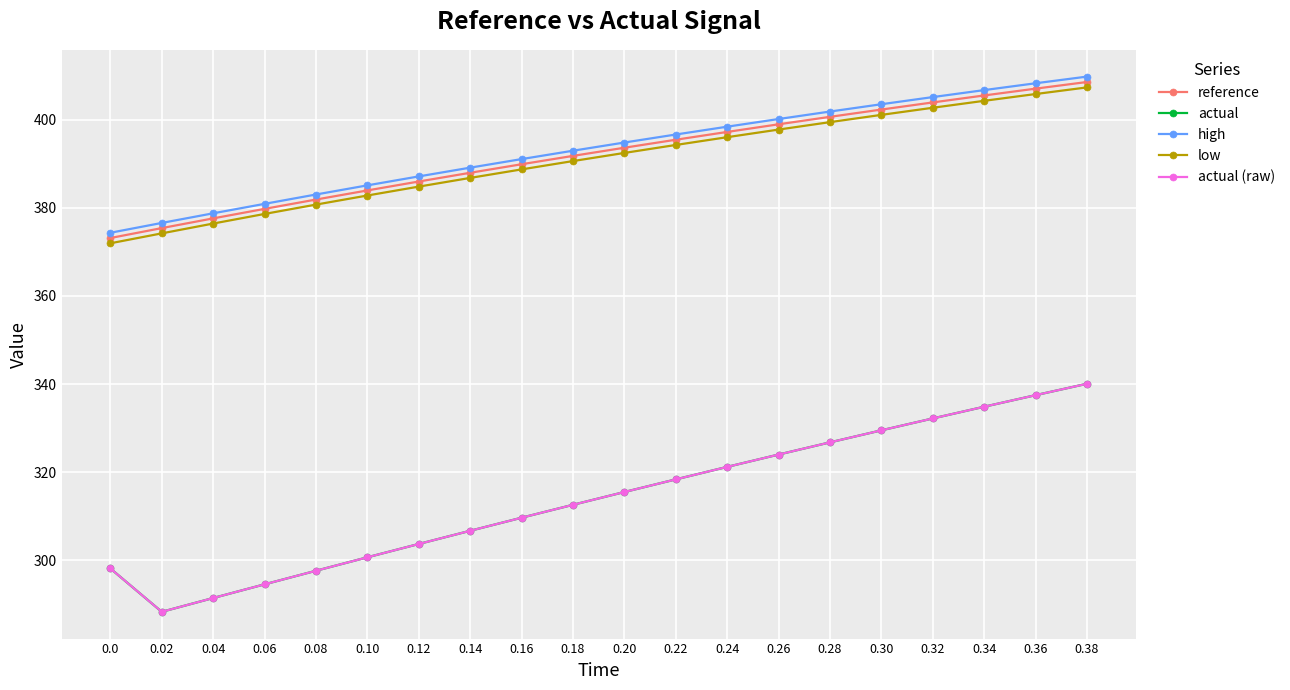

Which series has the largest range (max minus min)?

actual